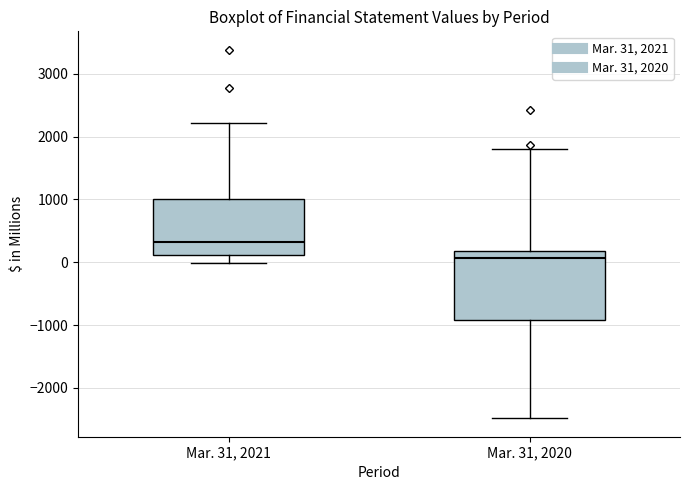

Which box has the highest median line?

Mar. 31, 2021